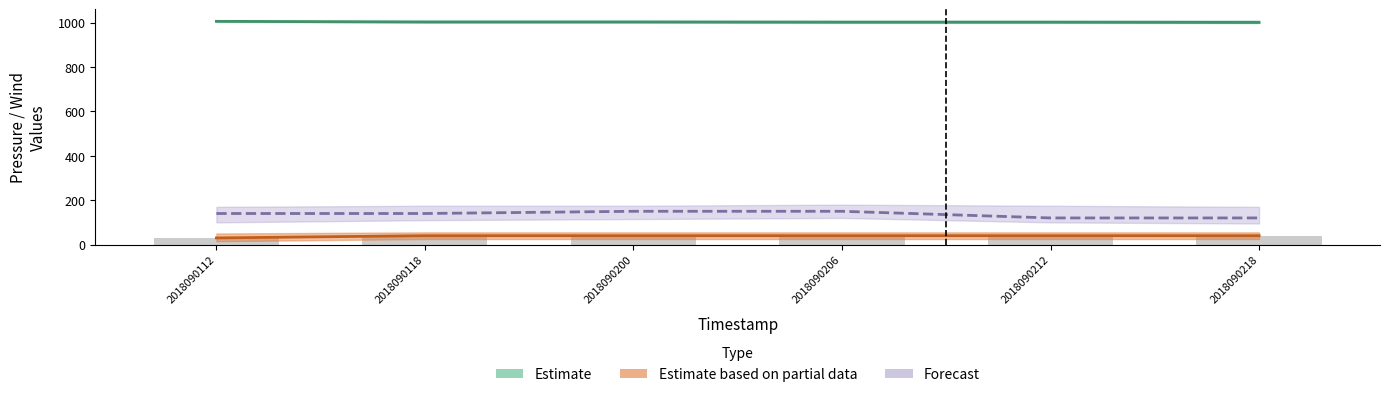

Rank the series by their maximum value, from lowest to highest.

Estimate based on partial data, Forecast, Estimate